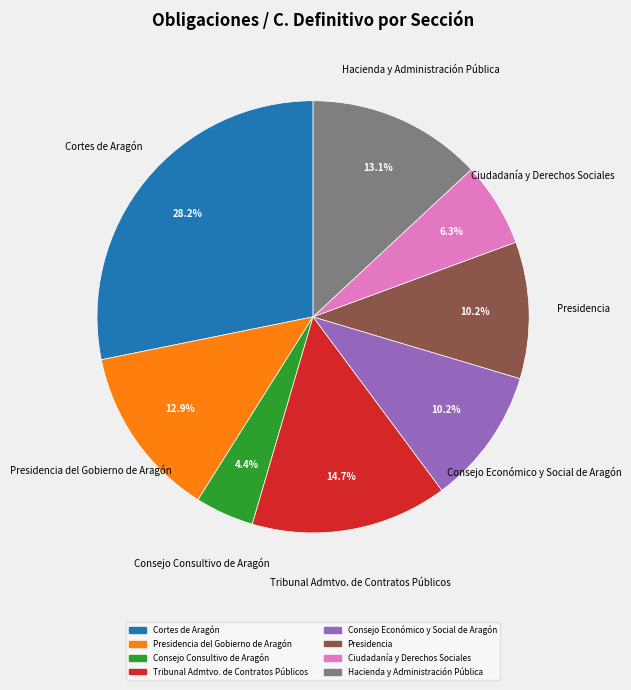

Is there a majority slice in this chart?

No